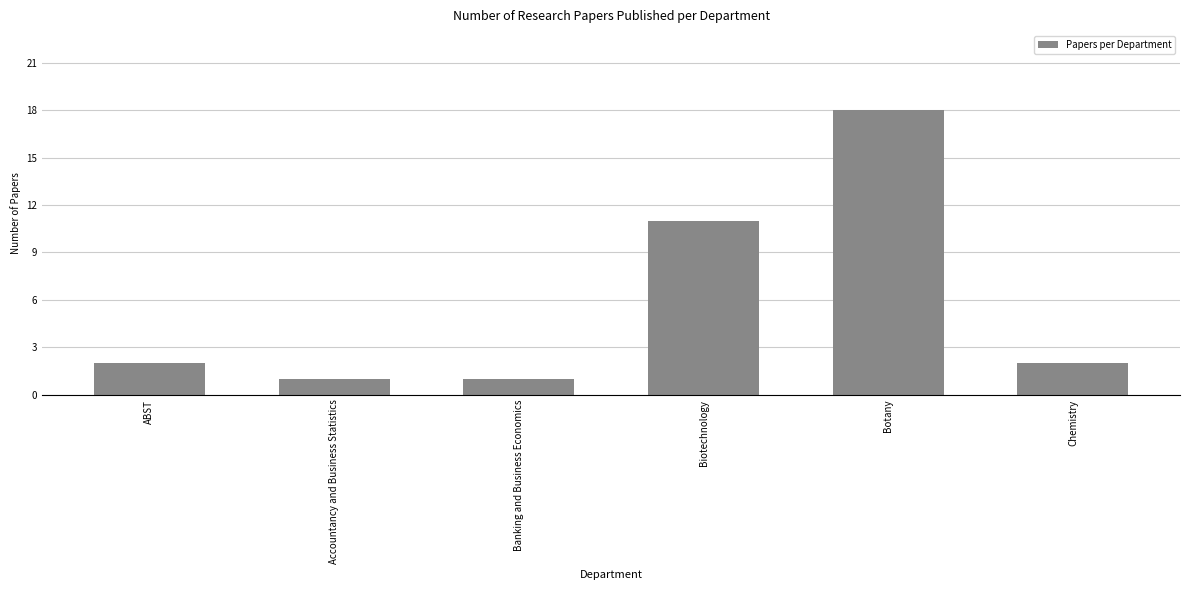

Reading left to right, list all the values displayed in this chart.

2	1	1	11	18	2